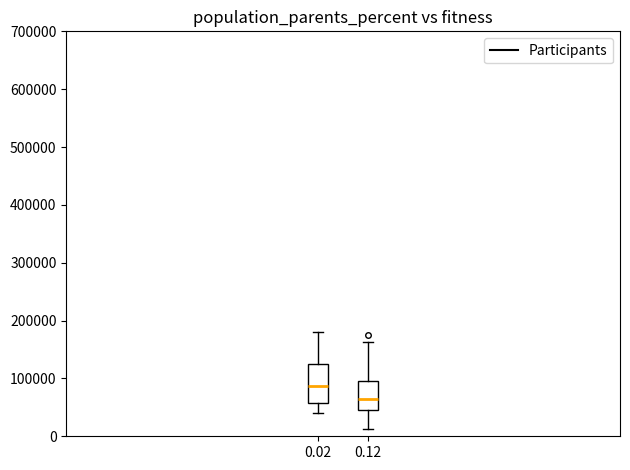

Which box's median line is the lowest?

0.12